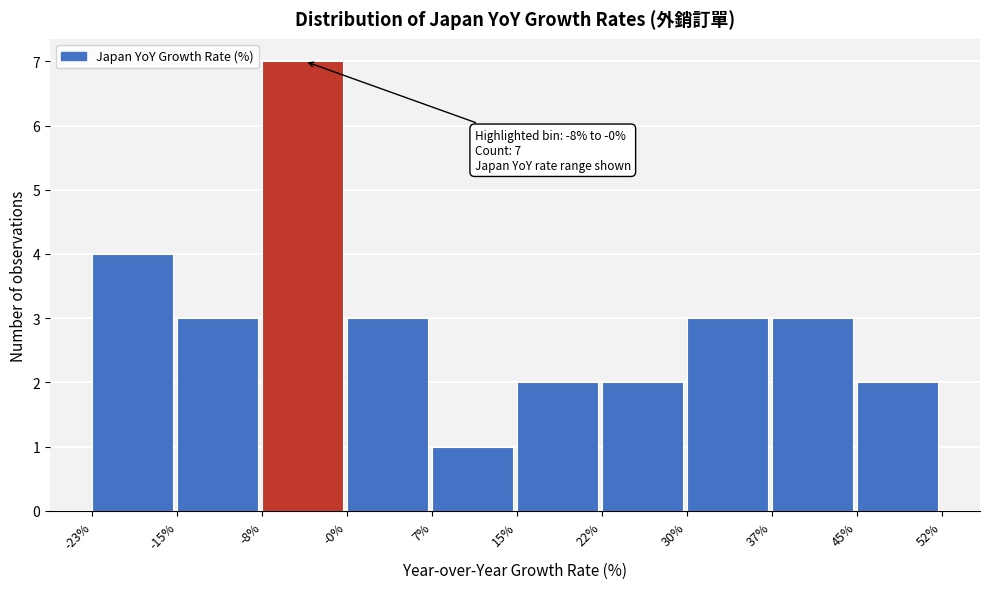

Which range on the x-axis has the tallest bar?

-8% to -0%